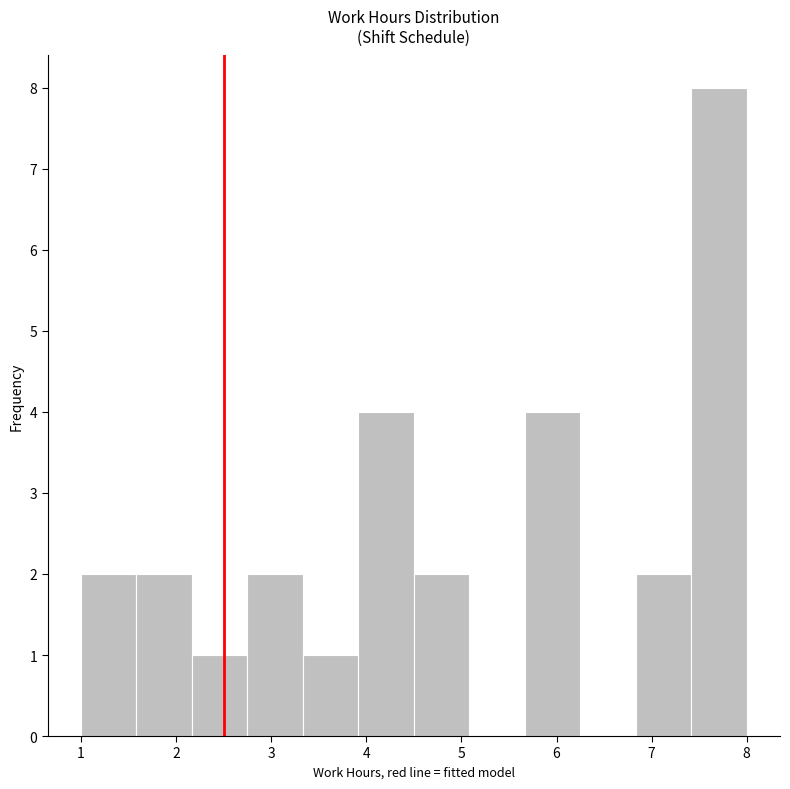

Which range on the x-axis has the tallest bar?

7.4 to 8.0